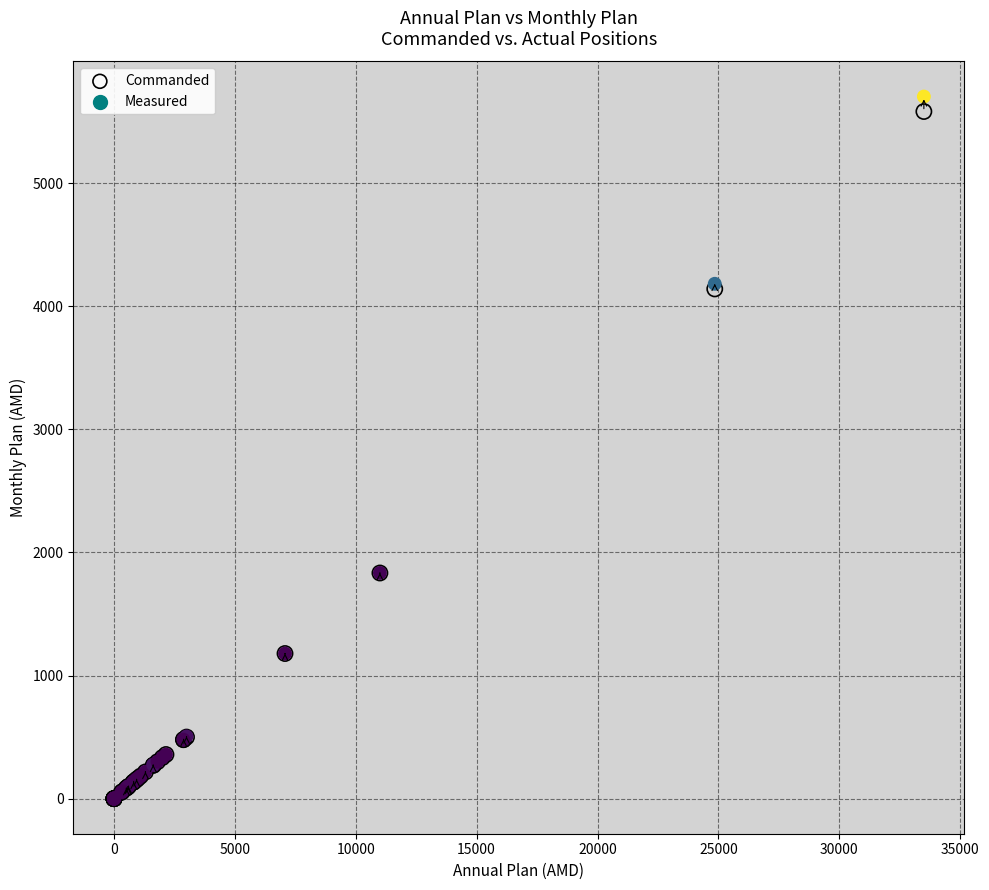

Which series has the widest spread of Y values?

Measured